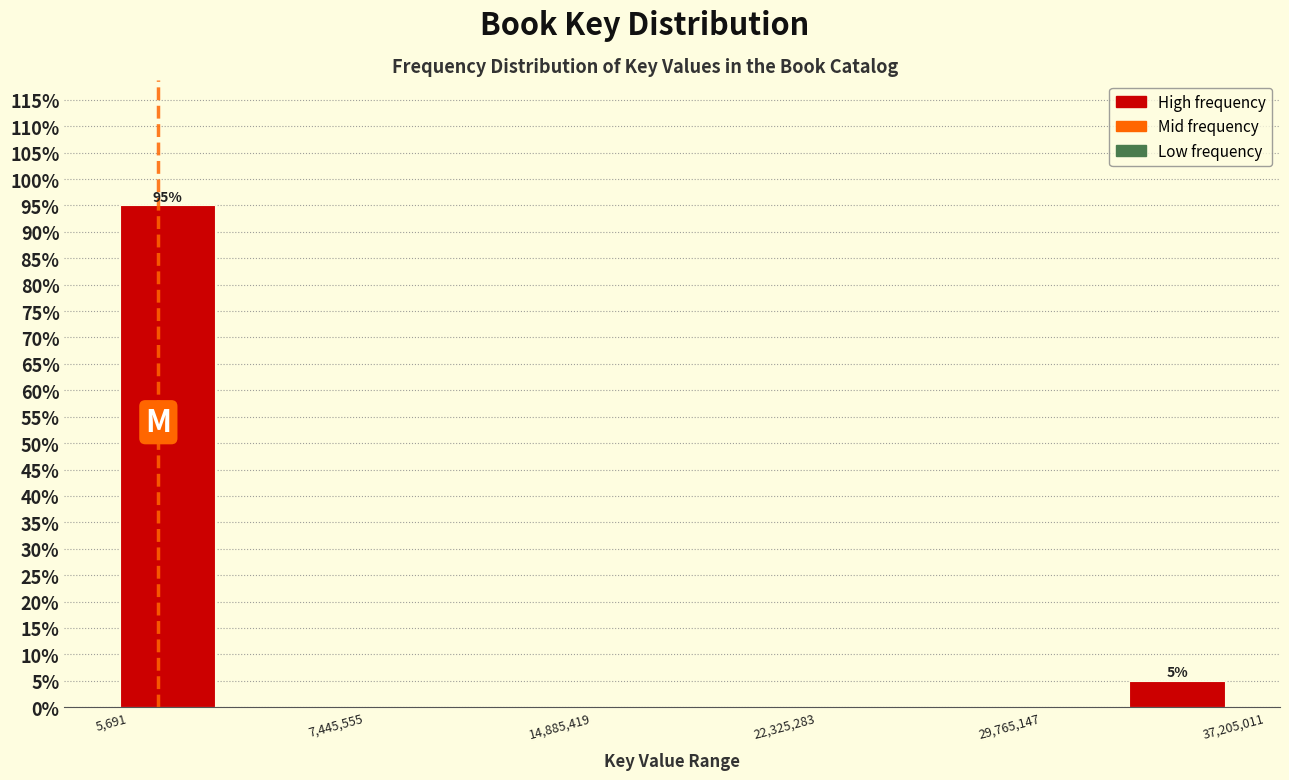

Around what value on the x-axis is the tallest bar? Give the approximate position of its centre, as read against the axis.

2000000